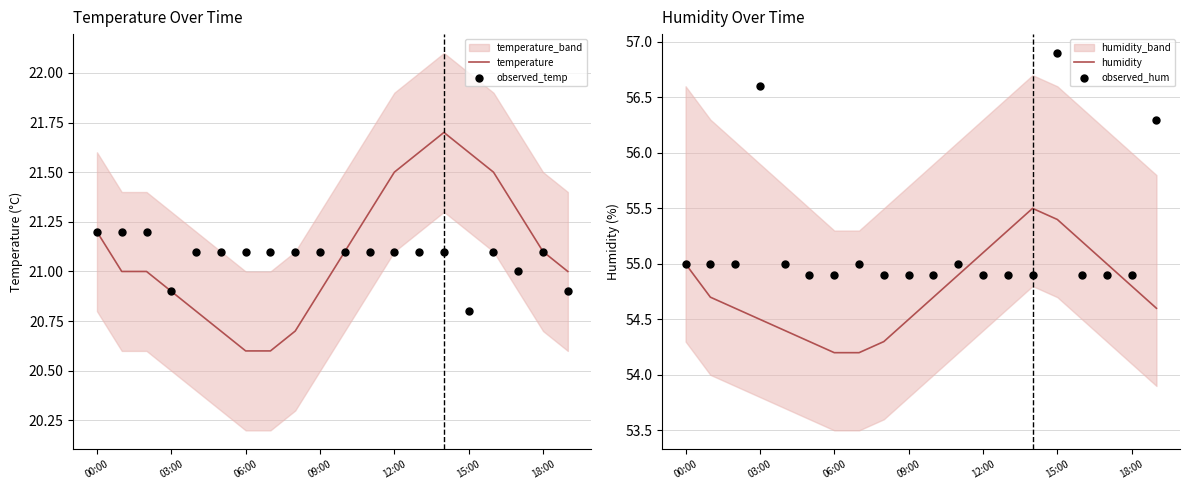

The value of temperature at 12:00 is 36.3. True or false?

False